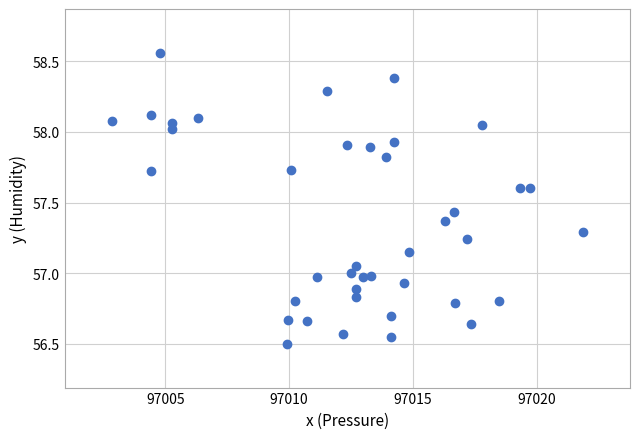

What is the range of X values (max minus min)?

19.0